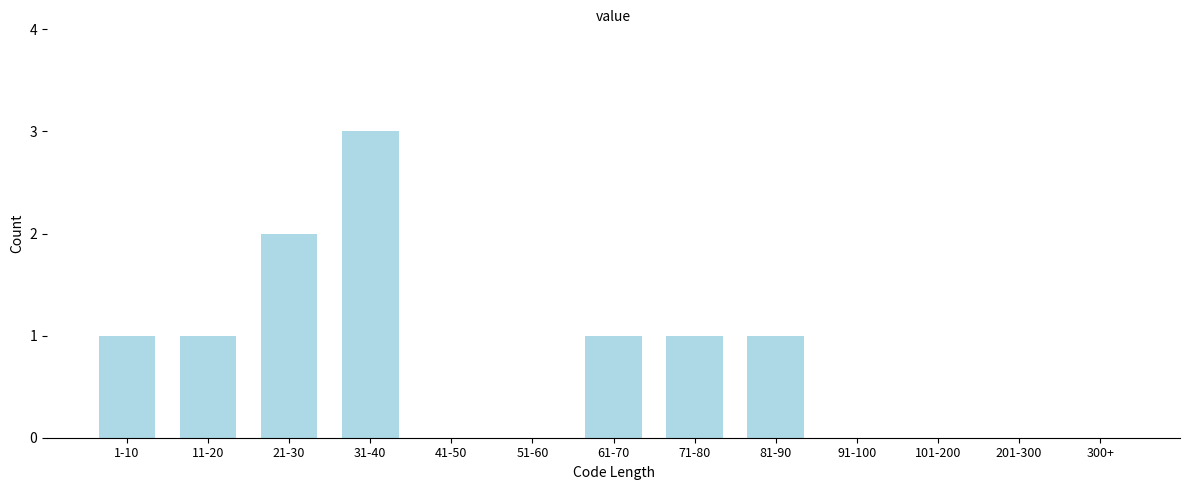

Reading right to left, extract all data points from this chart.

300+=0	201-300=0	101-200=0	91-100=0	81-90=1	71-80=1	61-70=1	51-60=0	41-50=0	31-40=3	21-30=2	11-20=1	1-10=1